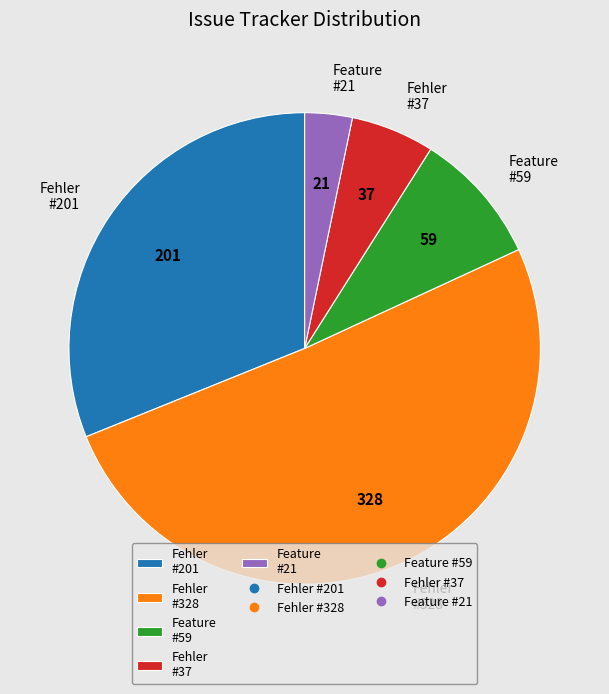

How many slices are in this pie chart?

5